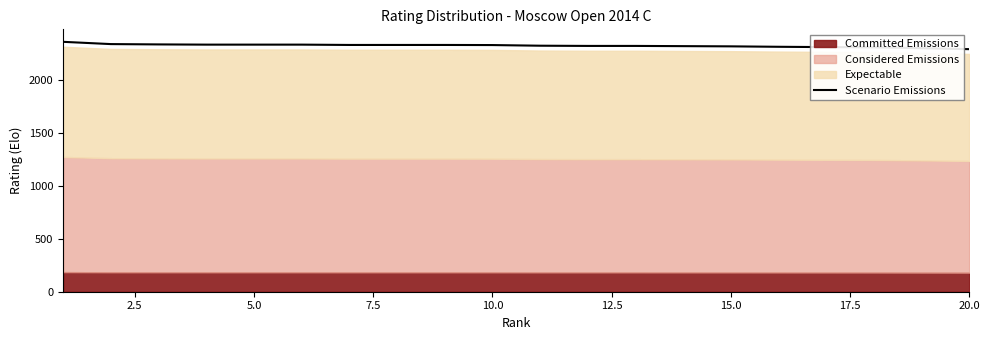

True or false: the data has more than 2 interior local peaks.

False